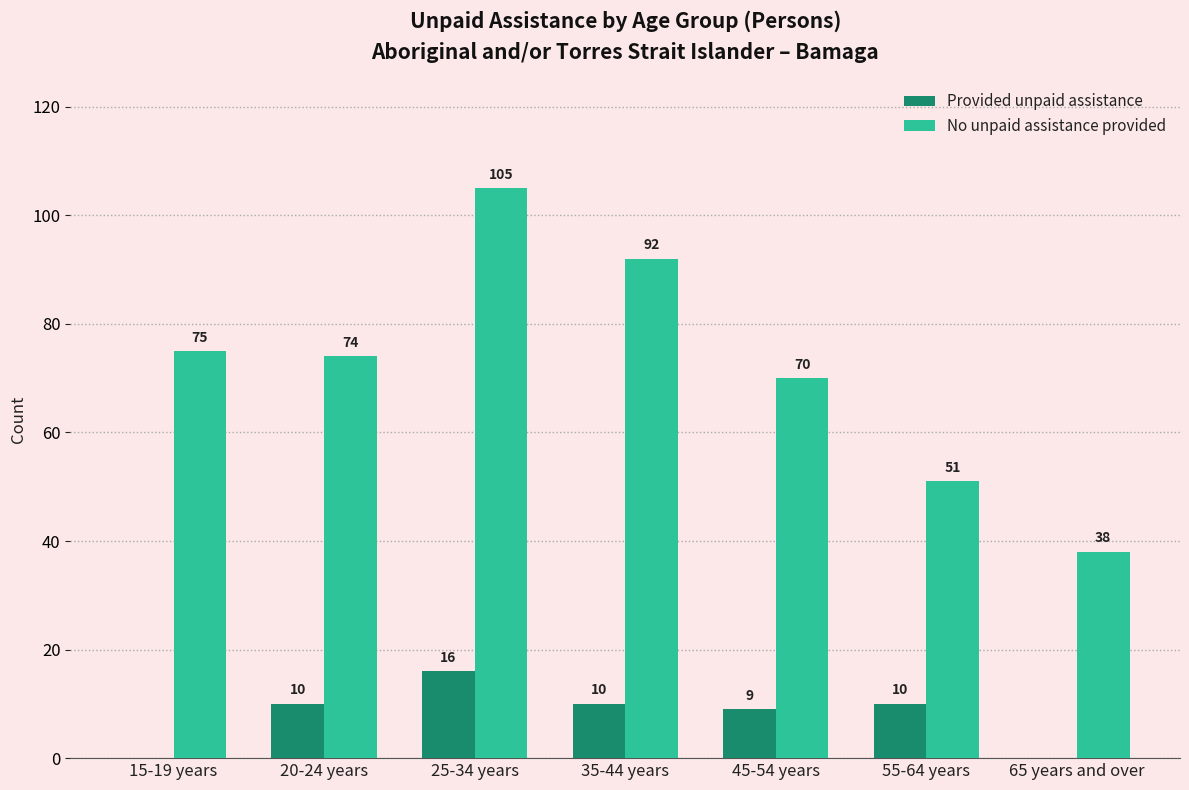

What is the sum of all Provided unpaid assistance values?

55